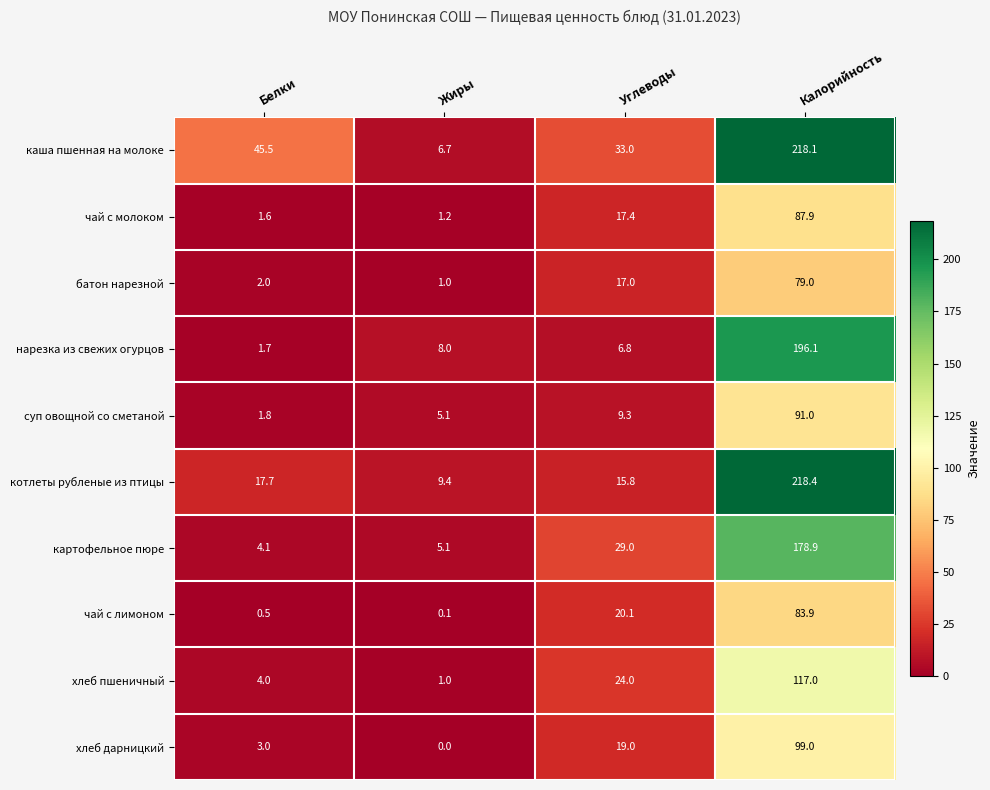

The value of котлеты рубленые из птицы at Жиры is 3.4. True or false?

False